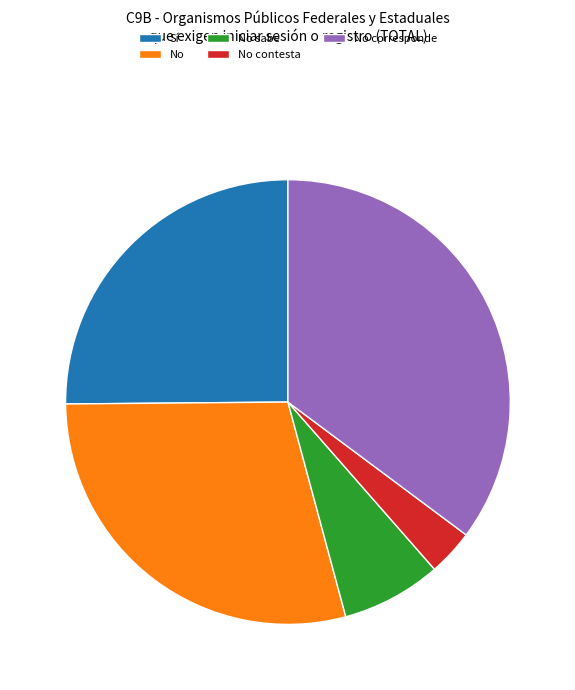

Between No contesta and Sí, which is larger?

Sí